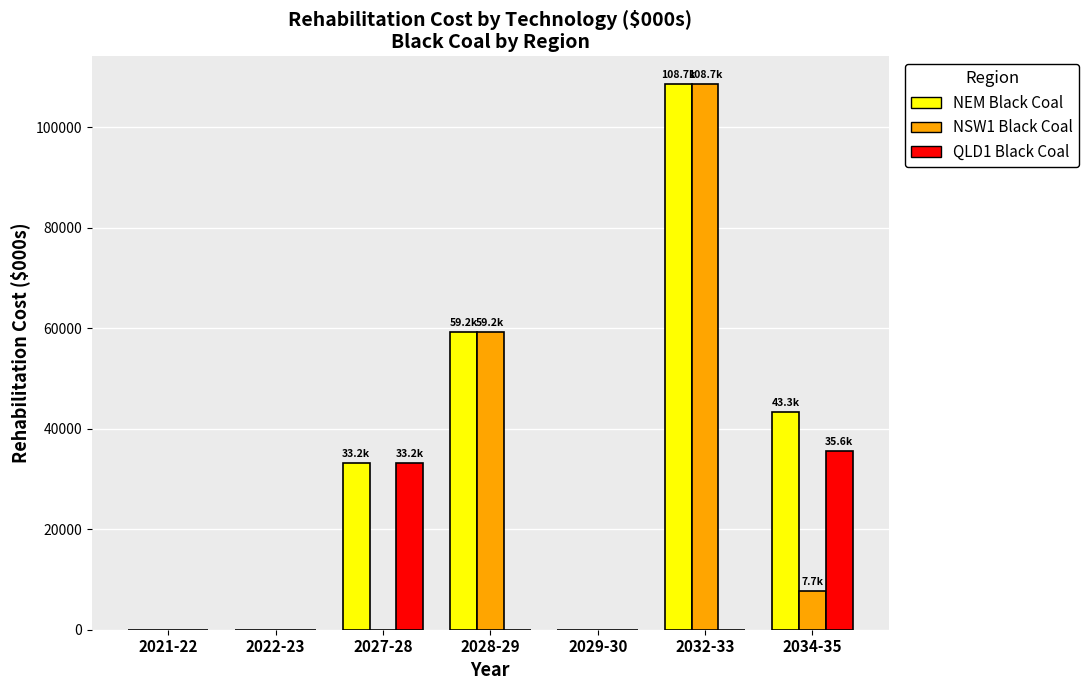

What is the greatest value displayed?

108714.0